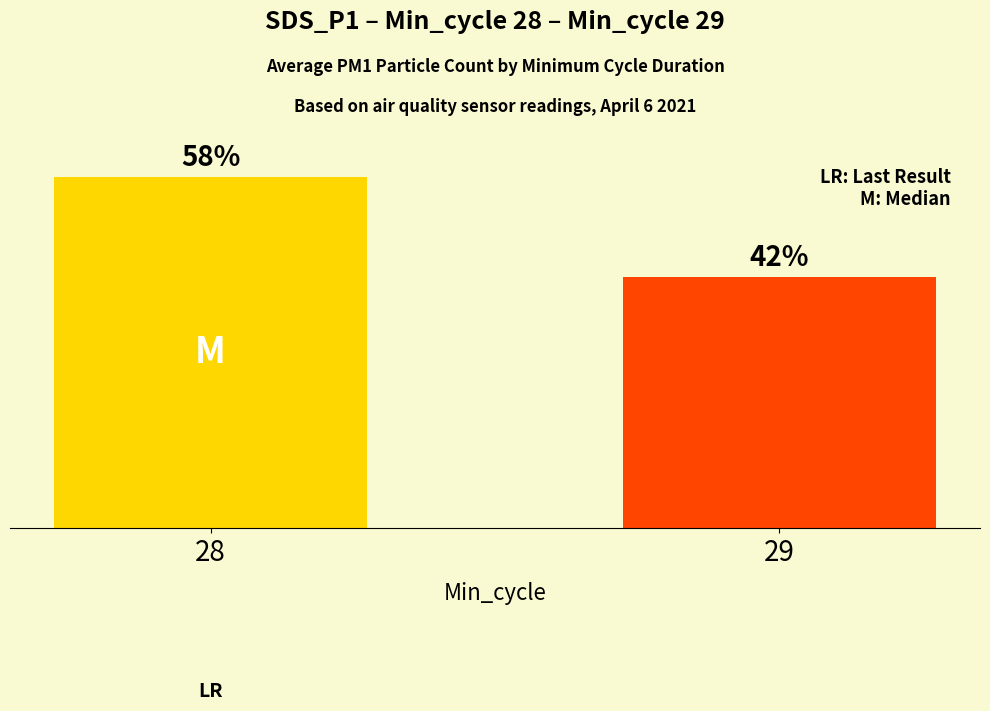

Does the chart contain any negative values?

No